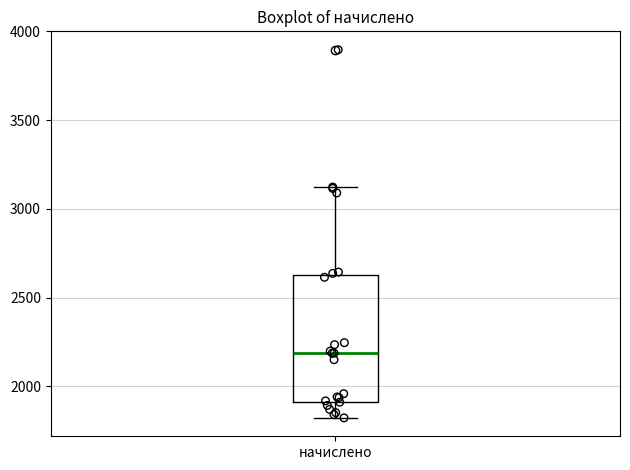

Where is the upper edge of the box for начислено on the y-axis? The values are not printed on the chart, so give them approximately, as read against the axis.

2650